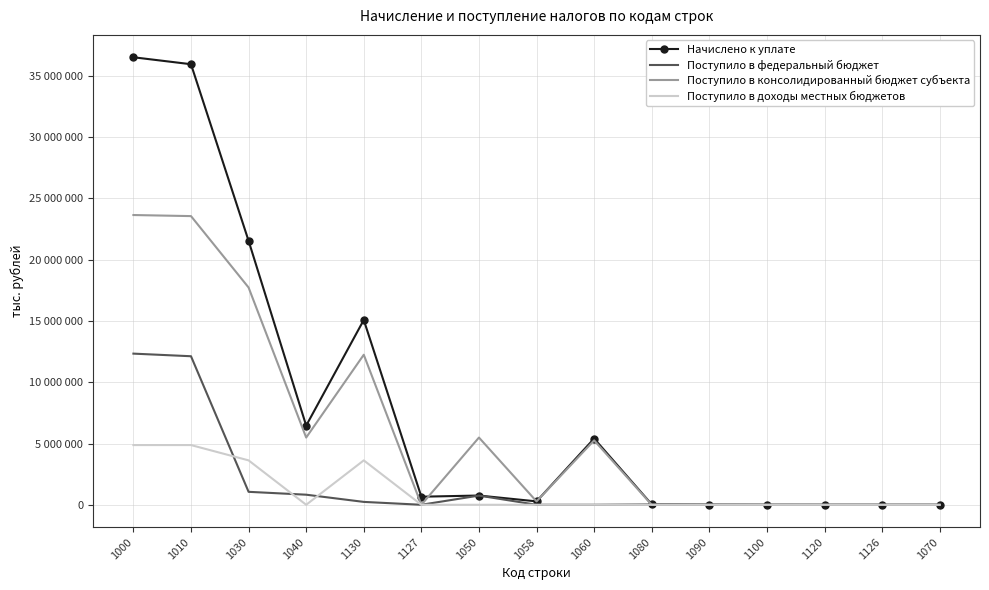

What are all the series names shown in the legend?

Начислено к уплате, Поступило в федеральный бюджет, Поступило в консолидированный бюджет субъекта, Поступило в доходы местных бюджетов